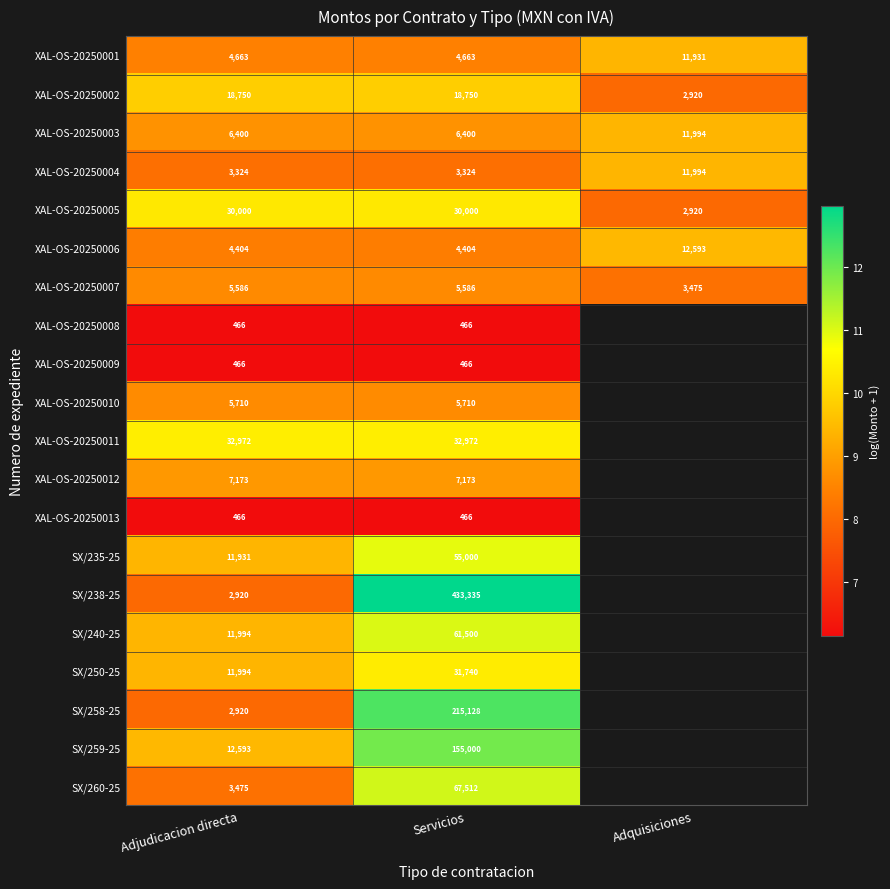

Which has a higher value, Adjudicacion directa or Servicios?

Adjudicacion directa